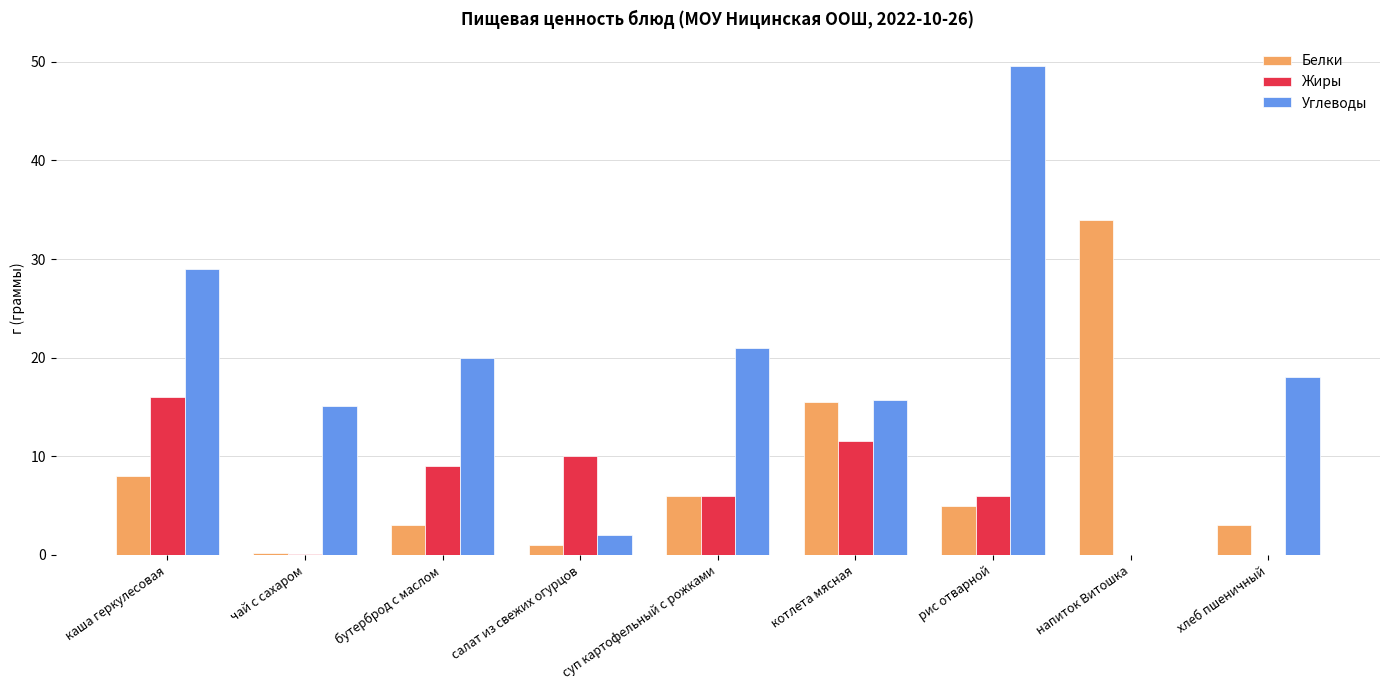

Count the number of data series in this chart.

3